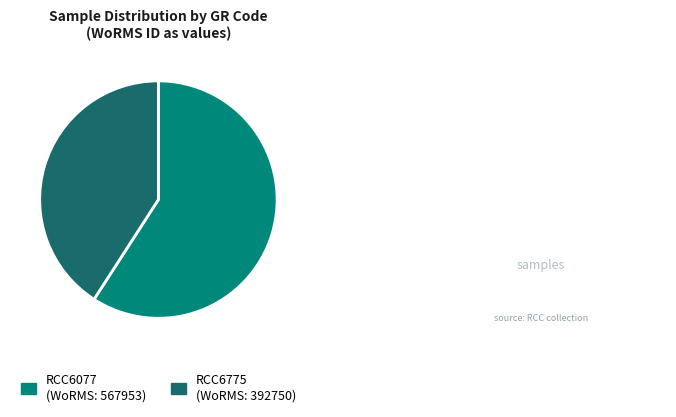

Is the sum of RCC6077 (WoRMS: 567953) and RCC6775 (WoRMS: 392750) greater than half?

Yes